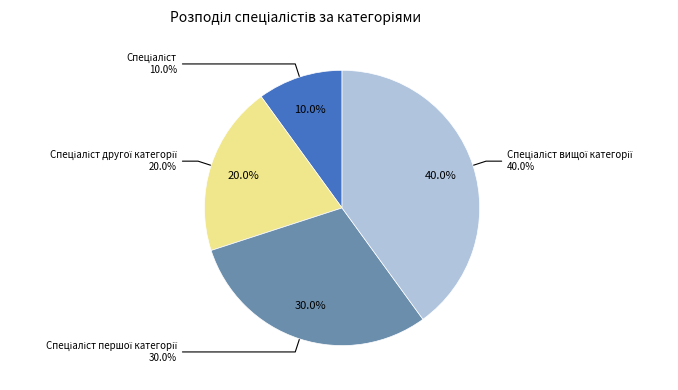

Count the number of slices in the pie.

4